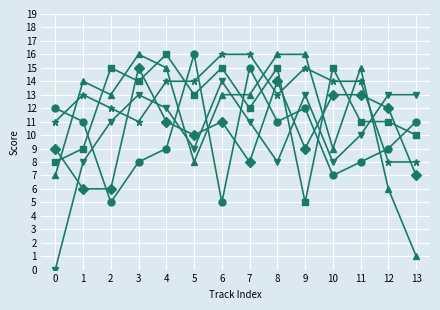

What is the difference between the highest and lowest values at 2?

10